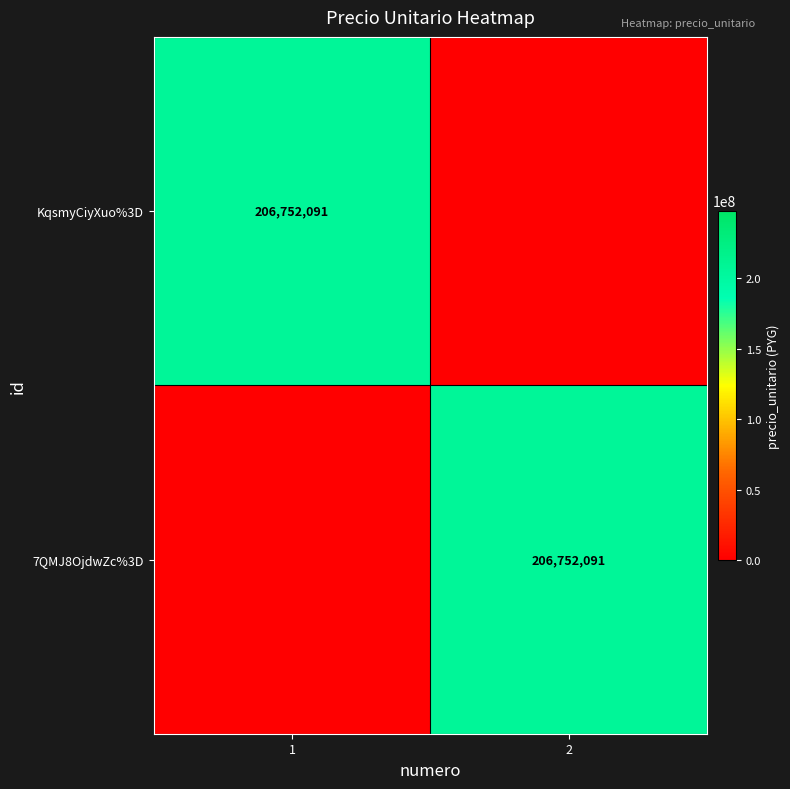

The 7QMJ8OjdwZc%3D series shows 206752091 at 2. True or false?

True